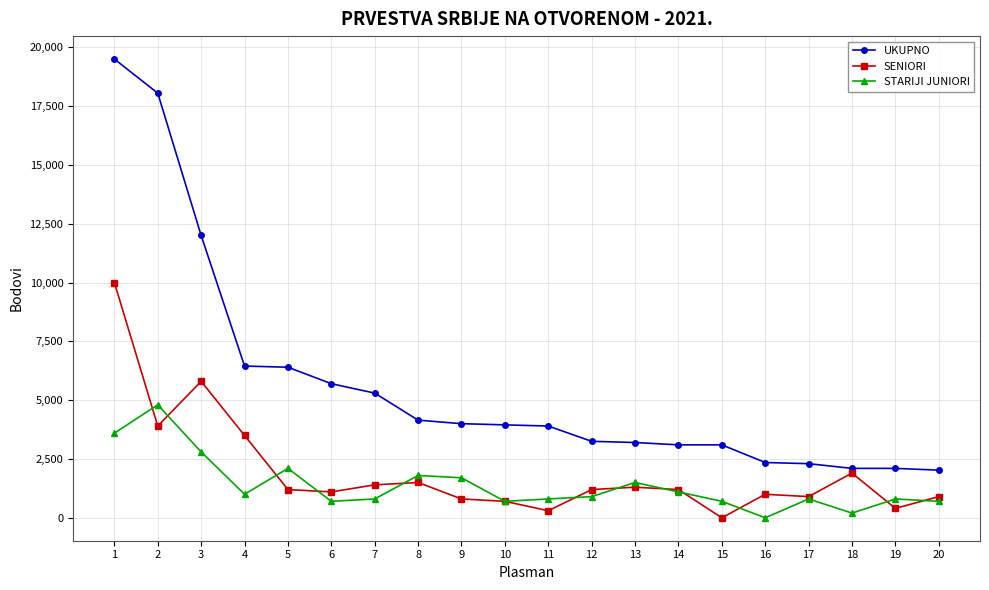

Count the number of data series in this chart.

3